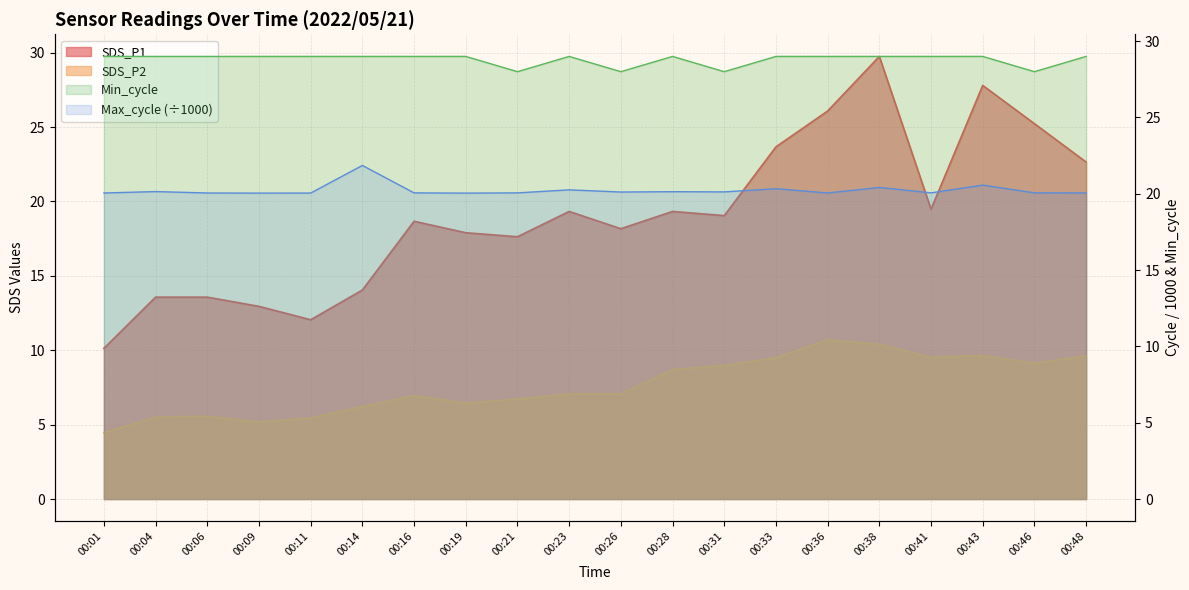

Reading right to left, transcribe all the data shown in this chart.

SDS_P1: 22.6	25.2	27.8	19.5	29.8	26.1	23.7	19.1	19.3	18.2	19.3	17.6	17.9	18.7	14.1	12.1	12.9	13.6	13.6	10.1
SDS_P2: 9.6	9.1	9.7	9.5	10.4	10.7	9.5	9.0	8.7	7.1	7.1	6.7	6.5	7.0	6.2	5.5	5.2	5.6	5.5	4.5
Max_cycle: 20.1	20.1	20.6	20.1	20.4	20.1	20.3	20.1	20.1	20.1	20.3	20.1	20.0	20.1	21.9	20.0	20.0	20.1	20.1	20.1
Min_cycle: 29.0	28.0	29.0	29.0	29.0	29.0	29.0	28.0	29.0	28.0	29.0	28.0	29.0	29.0	29.0	29.0	29.0	29.0	29.0	29.0